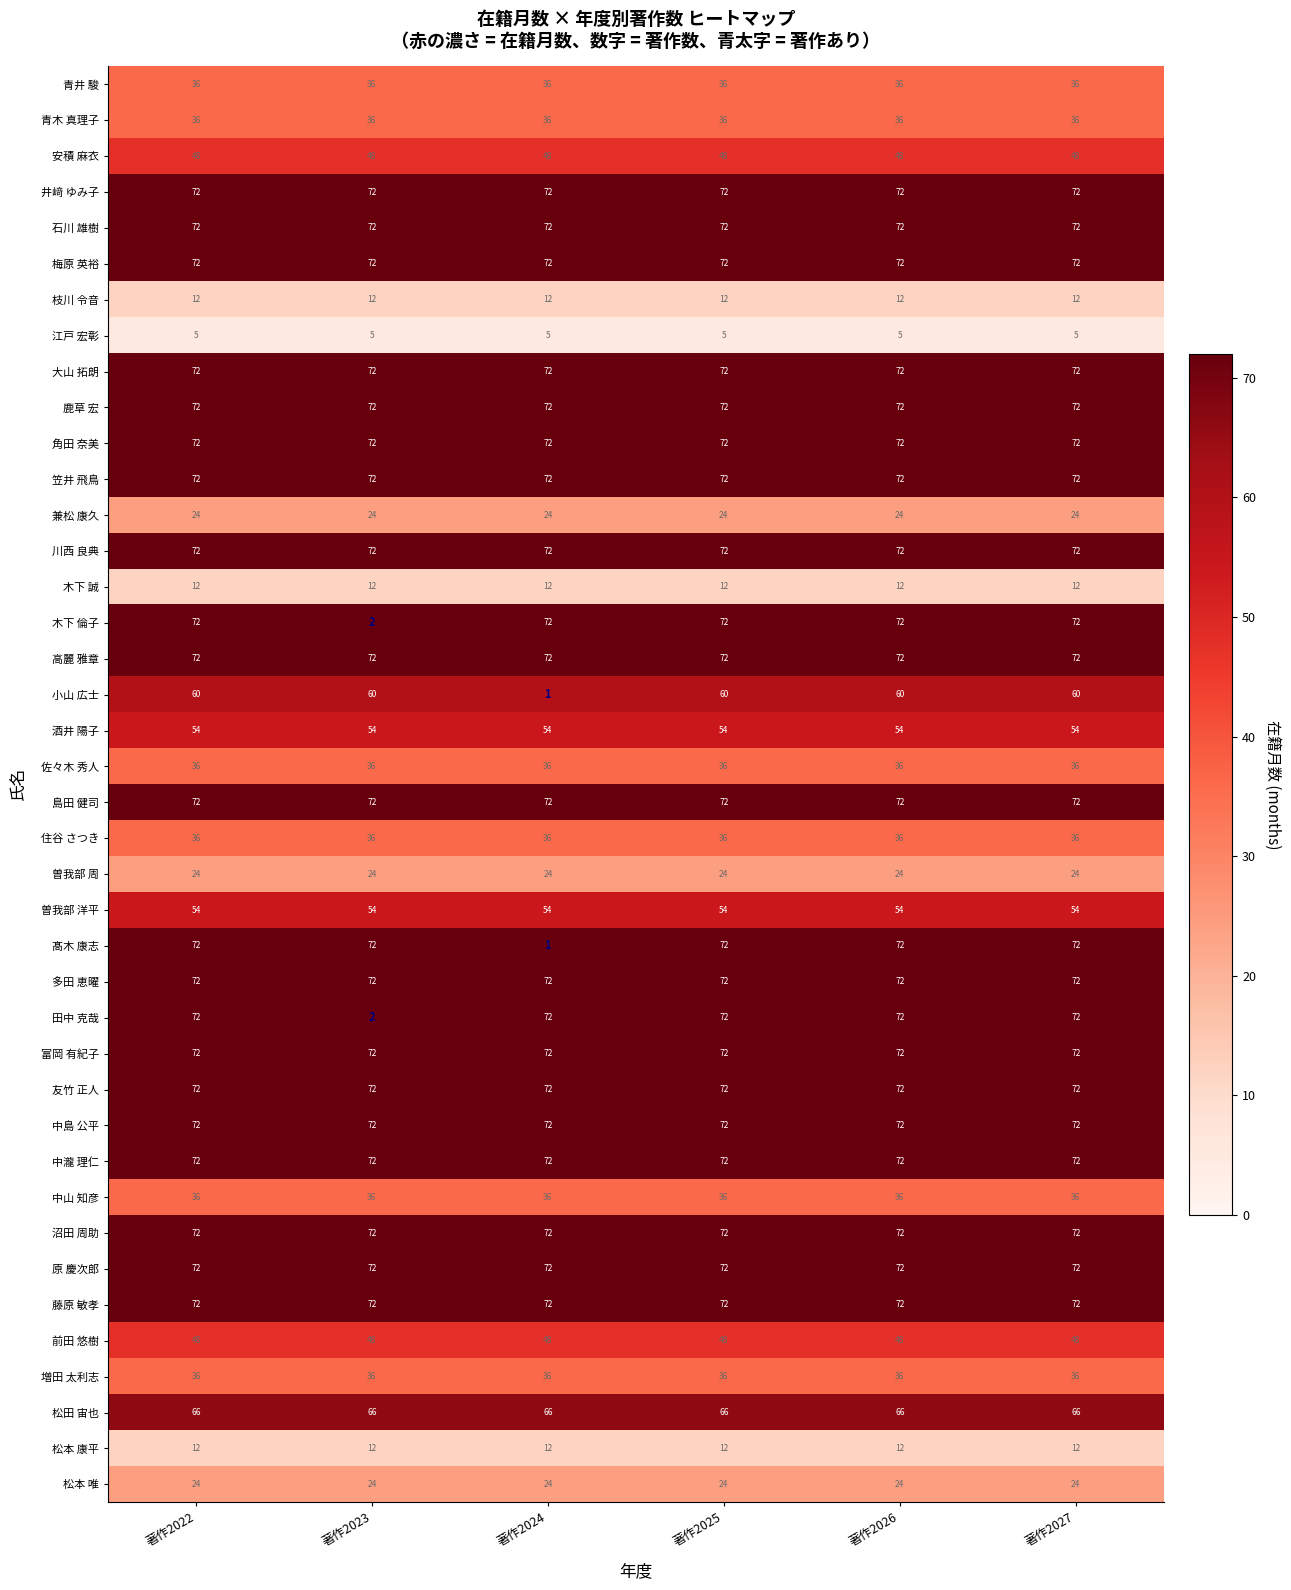

True or false: 酒井 陽子 has a value of 34 at 著作2024.

False